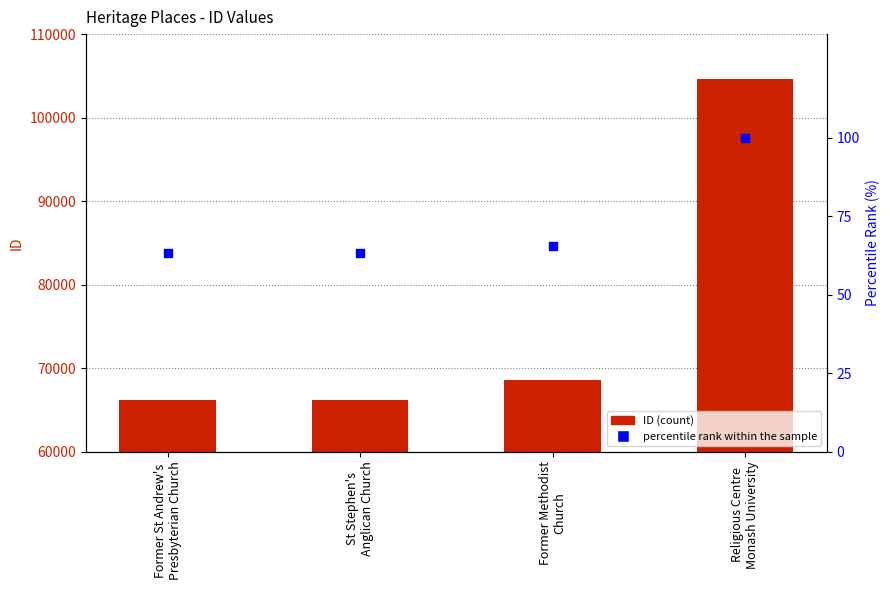

Which series has the largest total across all categories?

ID